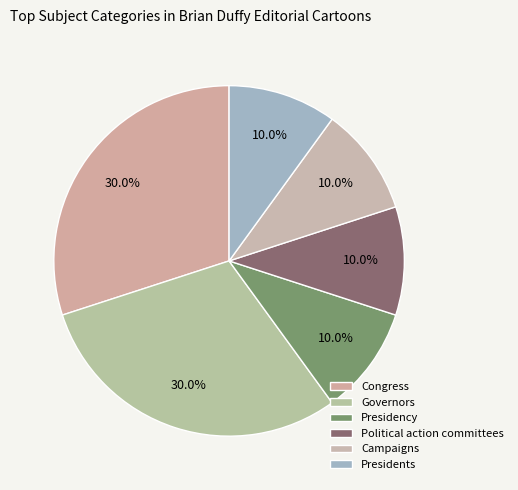

How many segments does this pie chart have?

6